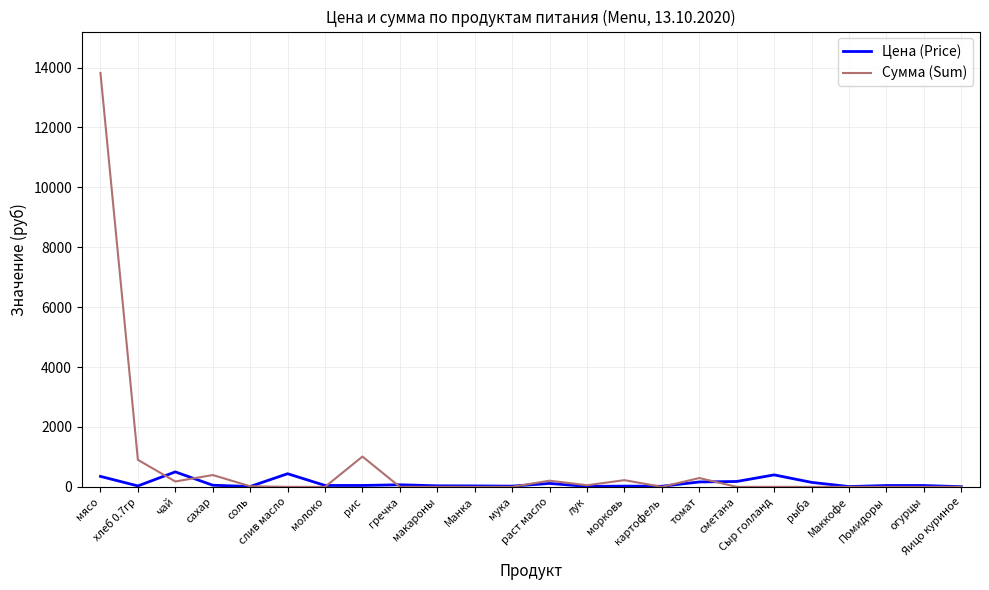

True or false: Сумма (Sum) and Цена (Price) cross at least once.

True